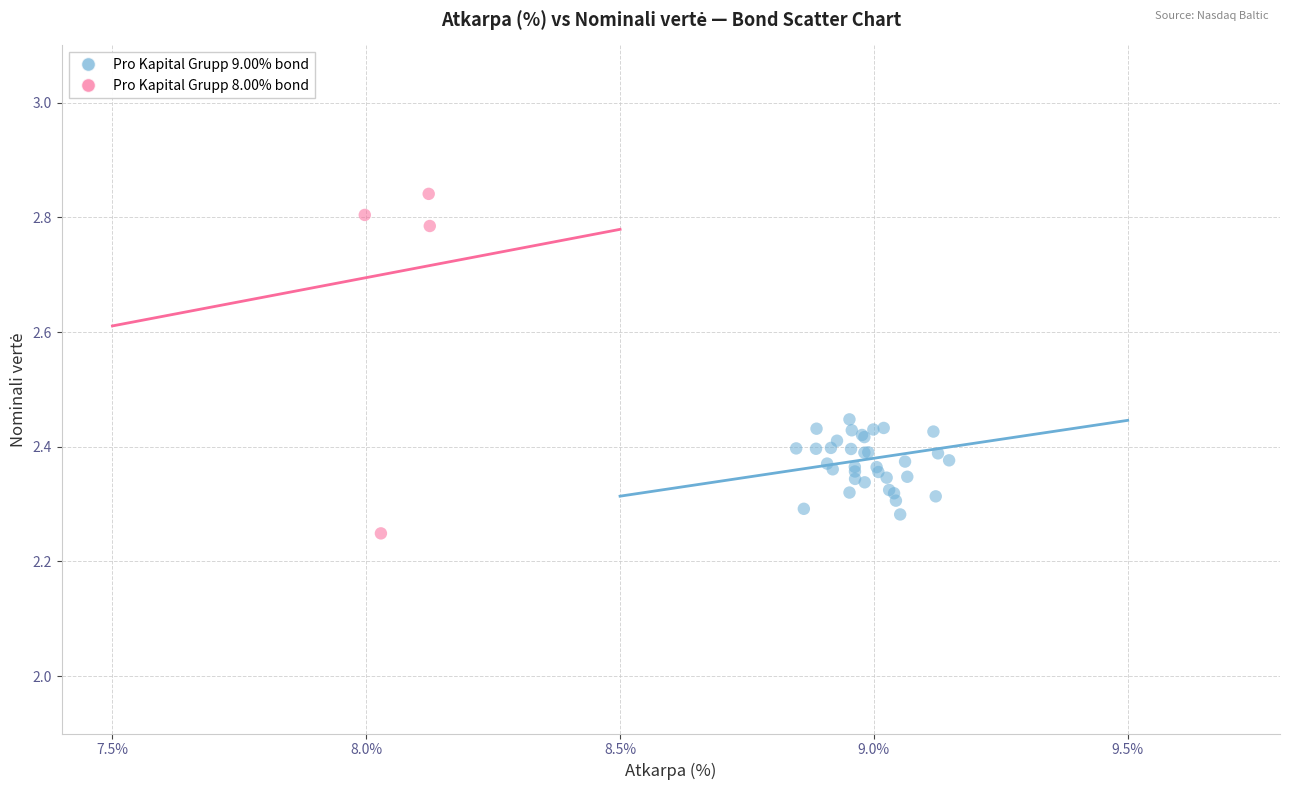

What are all the series names shown in the legend?

Pro Kapital Grupp 9.00% bond, Pro Kapital Grupp 8.00% bond